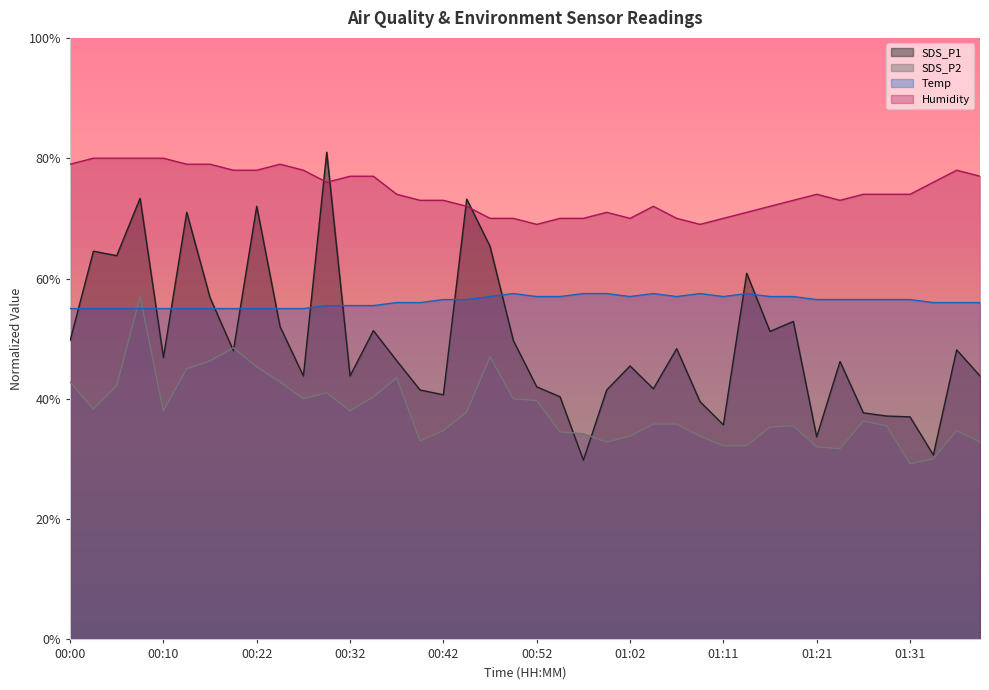

What are all the series names shown in the legend?

SDS_P1, SDS_P2, Temp, Humidity